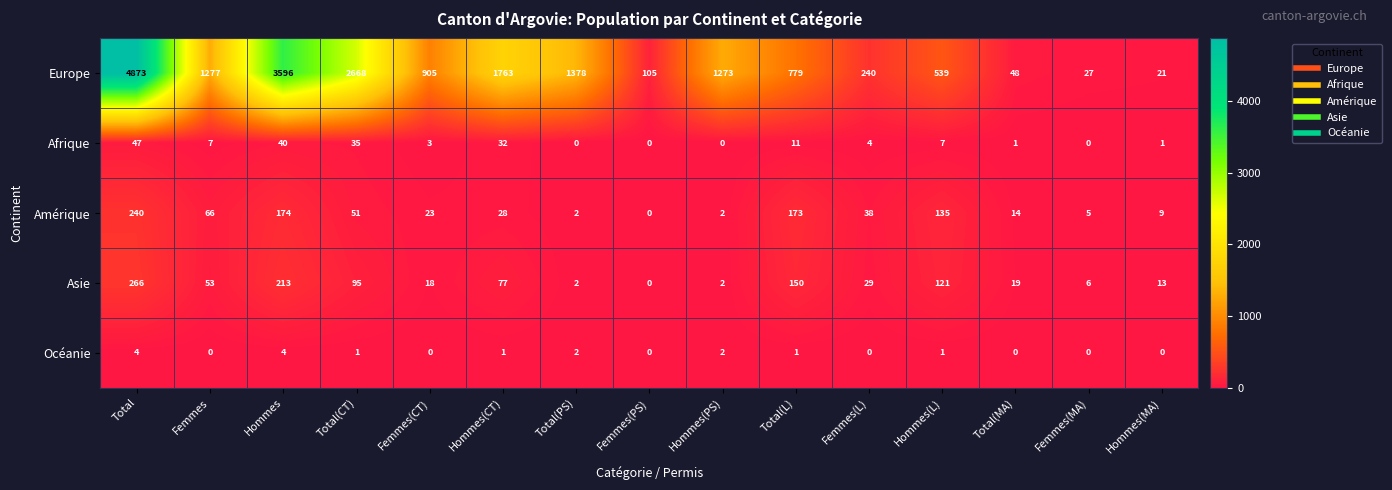

Where does the Afrique series first go above 4?

Total